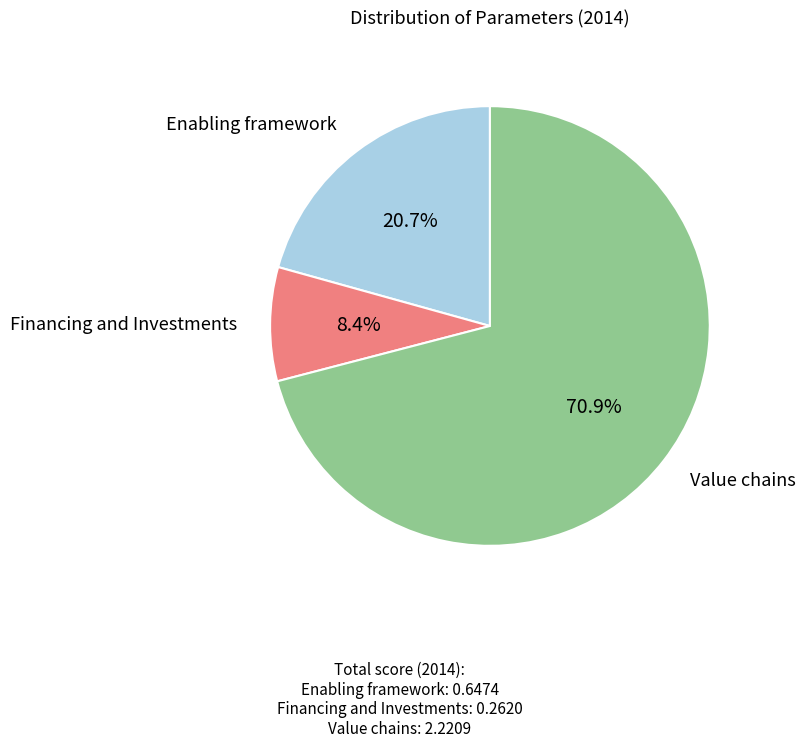

Does Value chains account for over 50% of the chart?

Yes